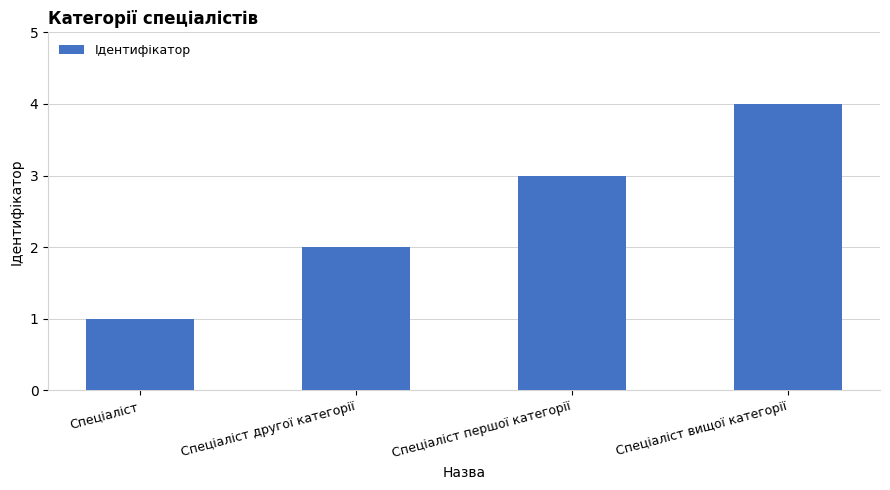

What is the difference between the maximum and minimum values?

3